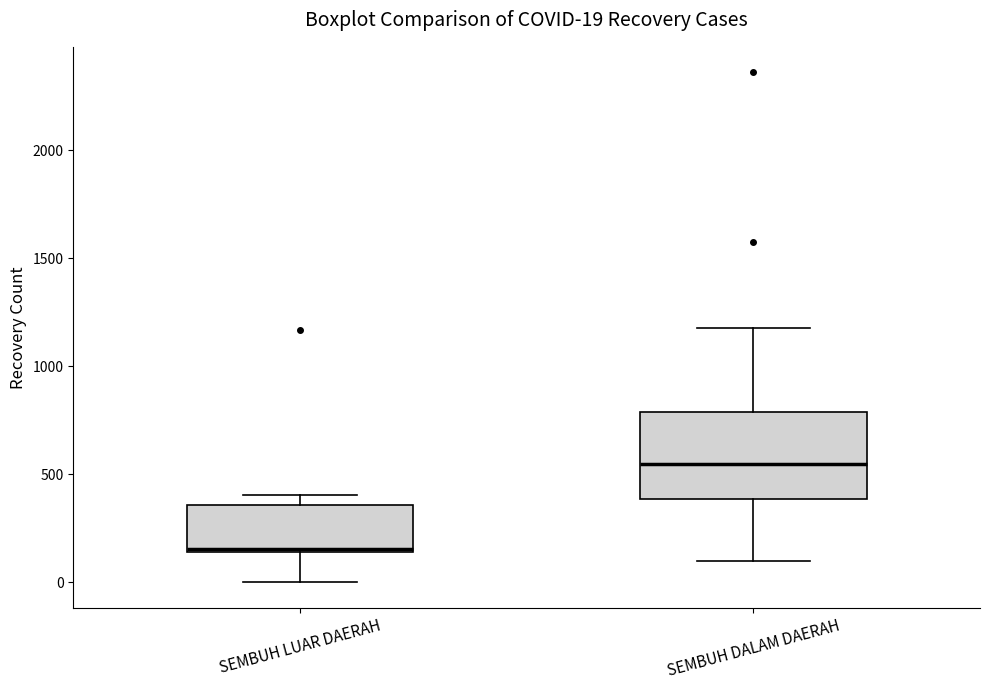

Which box is the tallest, from its lower edge to its upper edge?

SEMBUH DALAM DAERAH